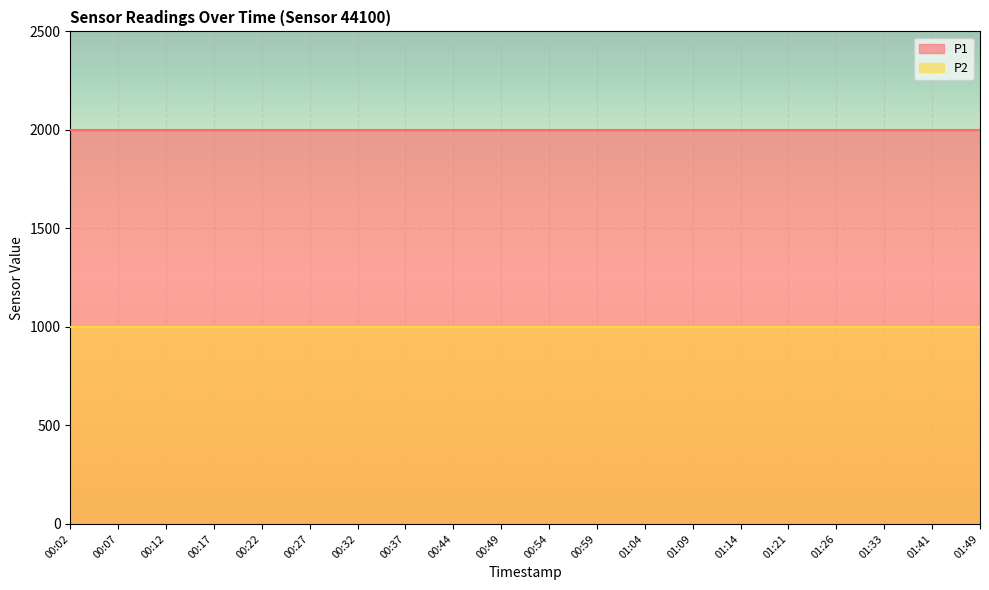

At how many categories does at least one series exceed 1799?

20